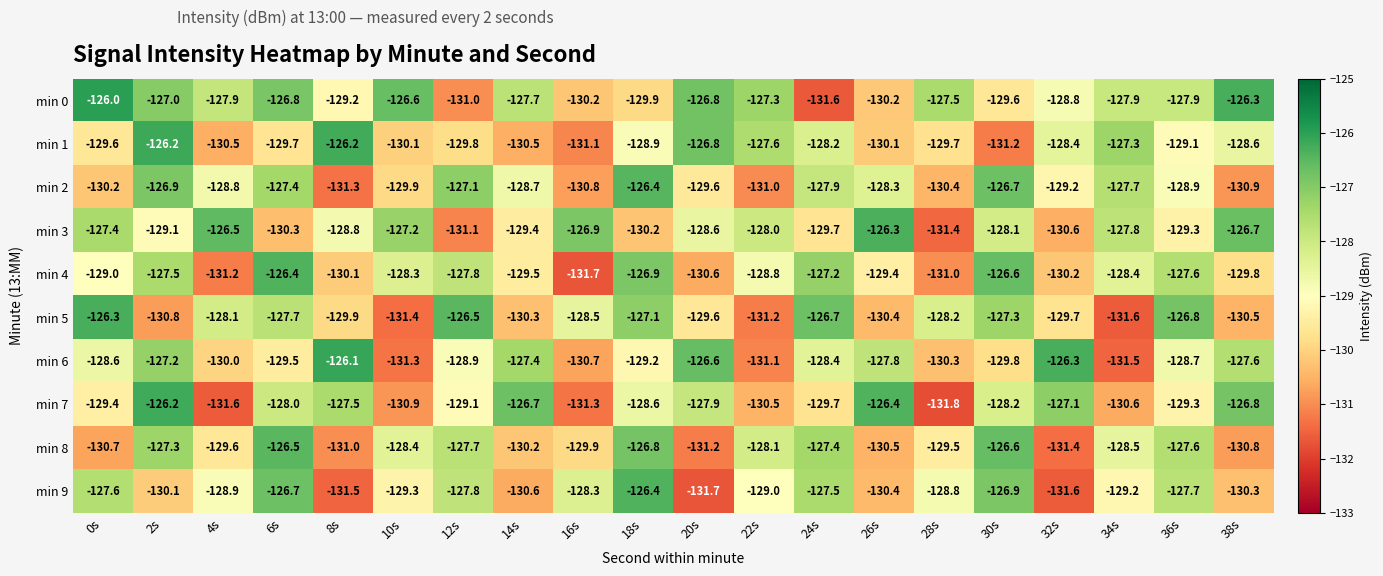

What is the sum of all min 7 values?

-2577.6